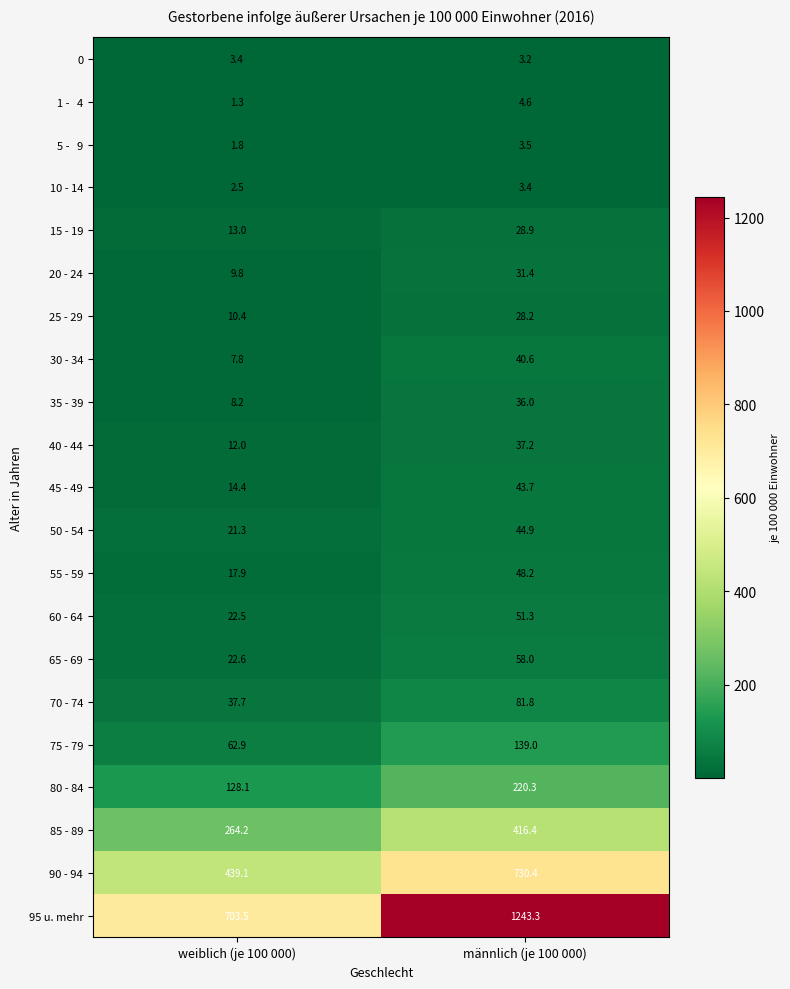

Which category has the highest value across all series?

männlich (je 100 000)